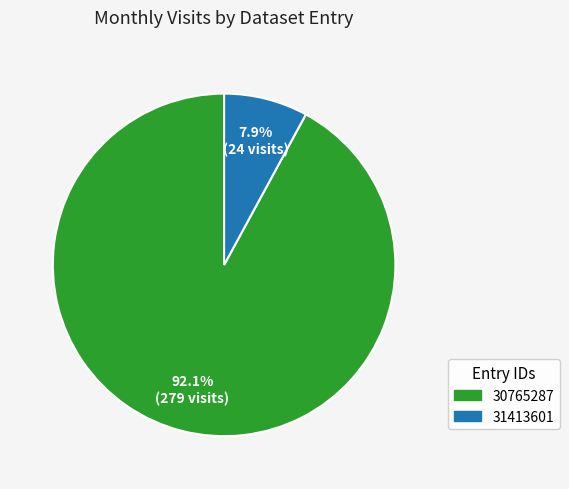

Is 30765287 the majority of the pie?

Yes